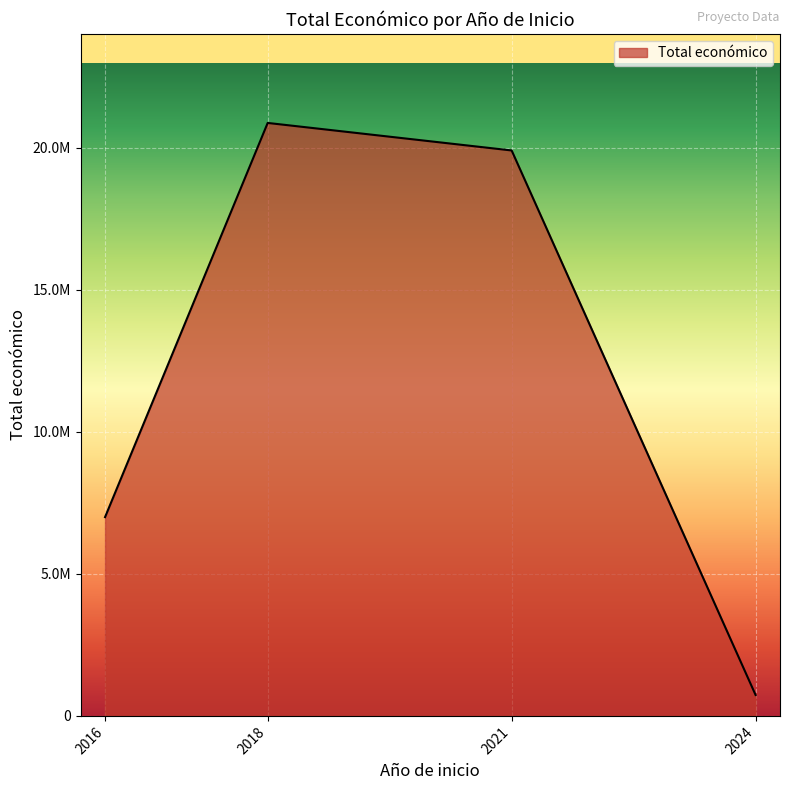

Is this an area chart (filled region under the line)?

Yes